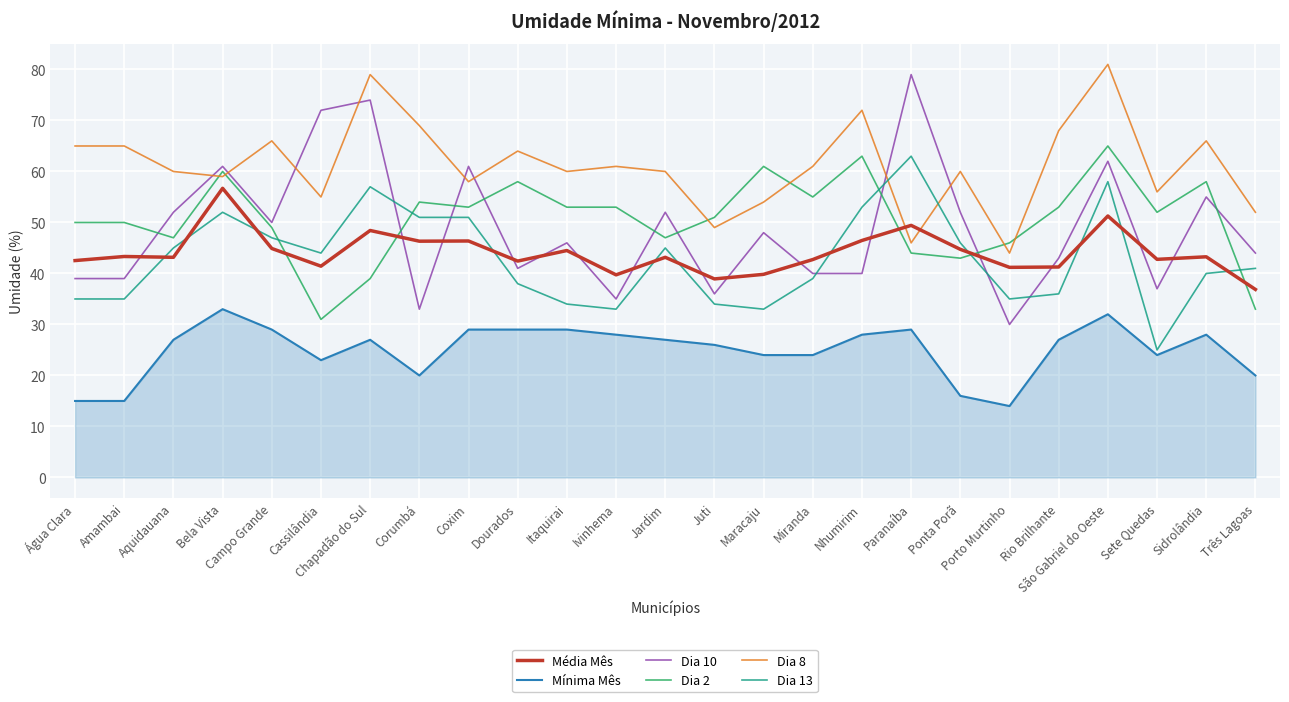

What is the difference between the maximum and minimum values in the Dia 10 series?

49.0